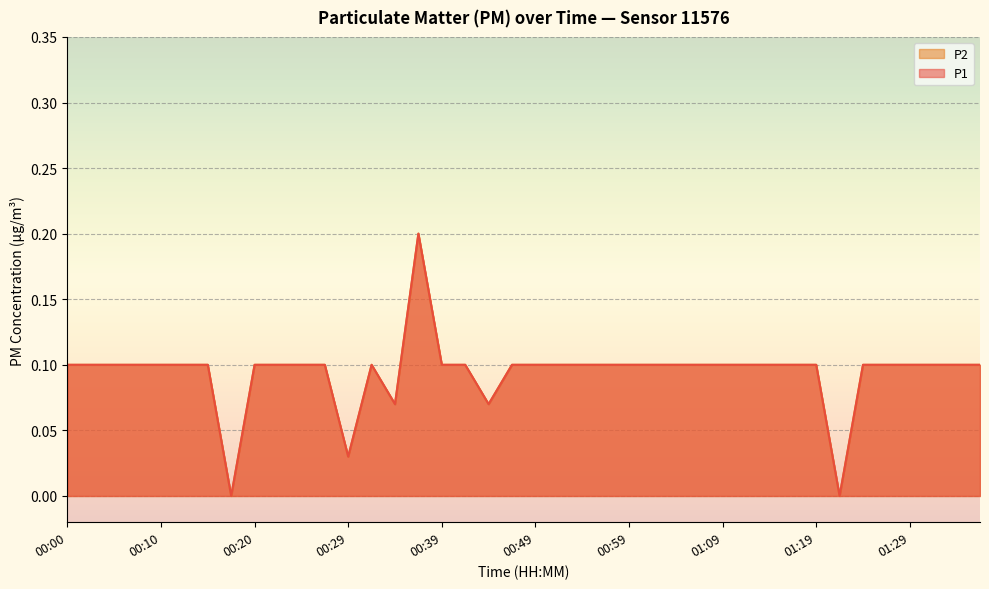

List the labels in order of P2 value, smallest first.

00:17, 01:21, 00:29, 00:34, 00:44, 00:00, 00:03, 00:05, 00:08, 00:10, 00:12, 00:15, 00:20, 00:22, 00:25, 00:27, 00:32, 00:39, 00:42, 00:47, 00:49, 00:52, 00:54, 00:56, 00:59, 01:01, 01:04, 01:06, 01:09, 01:11, 01:14, 01:16, 01:19, 01:24, 01:26, 01:29, 01:31, 01:33, 01:36, 00:37